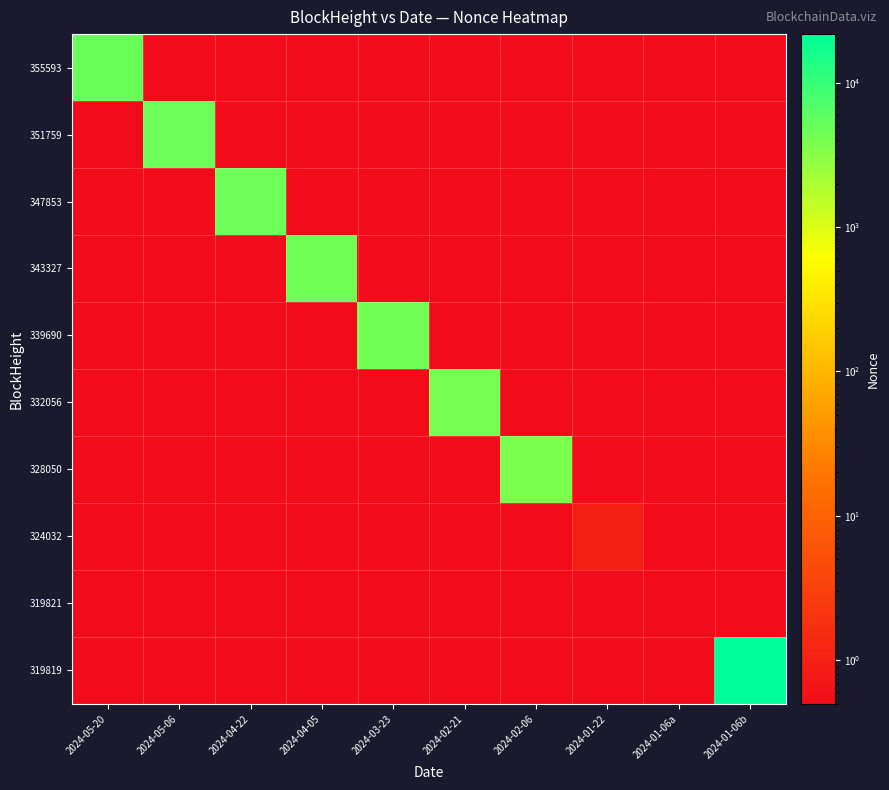

Reading right to left, what are all the values shown in this chart?

355593: 2024-01-06b=0.5	2024-01-06a=0.5	2024-01-22=0.5	2024-02-06=0.5	2024-02-21=0.5	2024-03-23=0.5	2024-04-05=0.5	2024-04-22=0.5	2024-05-06=0.5	2024-05-20=4993.0
351759: 2024-01-06b=0.5	2024-01-06a=0.5	2024-01-22=0.5	2024-02-06=0.5	2024-02-21=0.5	2024-03-23=0.5	2024-04-05=0.5	2024-04-22=0.5	2024-05-06=4836.0	2024-05-20=0.5
347853: 2024-01-06b=0.5	2024-01-06a=0.5	2024-01-22=0.5	2024-02-06=0.5	2024-02-21=0.5	2024-03-23=0.5	2024-04-05=0.5	2024-04-22=4684.0	2024-05-06=0.5	2024-05-20=0.5
343327: 2024-01-06b=0.5	2024-01-06a=0.5	2024-01-22=0.5	2024-02-06=0.5	2024-02-21=0.5	2024-03-23=0.5	2024-04-05=4528.0	2024-04-22=0.5	2024-05-06=0.5	2024-05-20=0.5
339690: 2024-01-06b=0.5	2024-01-06a=0.5	2024-01-22=0.5	2024-02-06=0.5	2024-02-21=0.5	2024-03-23=4383.0	2024-04-05=0.5	2024-04-22=0.5	2024-05-06=0.5	2024-05-20=0.5
332056: 2024-01-06b=0.5	2024-01-06a=0.5	2024-01-22=0.5	2024-02-06=0.5	2024-02-21=4023.0	2024-03-23=0.5	2024-04-05=0.5	2024-04-22=0.5	2024-05-06=0.5	2024-05-20=0.5
328050: 2024-01-06b=0.5	2024-01-06a=0.5	2024-01-22=0.5	2024-02-06=3866.0	2024-02-21=0.5	2024-03-23=0.5	2024-04-05=0.5	2024-04-22=0.5	2024-05-06=0.5	2024-05-20=0.5
324032: 2024-01-06b=0.5	2024-01-06a=0.5	2024-01-22=1.0	2024-02-06=0.5	2024-02-21=0.5	2024-03-23=0.5	2024-04-05=0.5	2024-04-22=0.5	2024-05-06=0.5	2024-05-20=0.5
319821: 2024-01-06b=0.5	2024-01-06a=0.5	2024-01-22=0.5	2024-02-06=0.5	2024-02-21=0.5	2024-03-23=0.5	2024-04-05=0.5	2024-04-22=0.5	2024-05-06=0.5	2024-05-20=0.5
319819: 2024-01-06b=21712.0	2024-01-06a=0.5	2024-01-22=0.5	2024-02-06=0.5	2024-02-21=0.5	2024-03-23=0.5	2024-04-05=0.5	2024-04-22=0.5	2024-05-06=0.5	2024-05-20=0.5